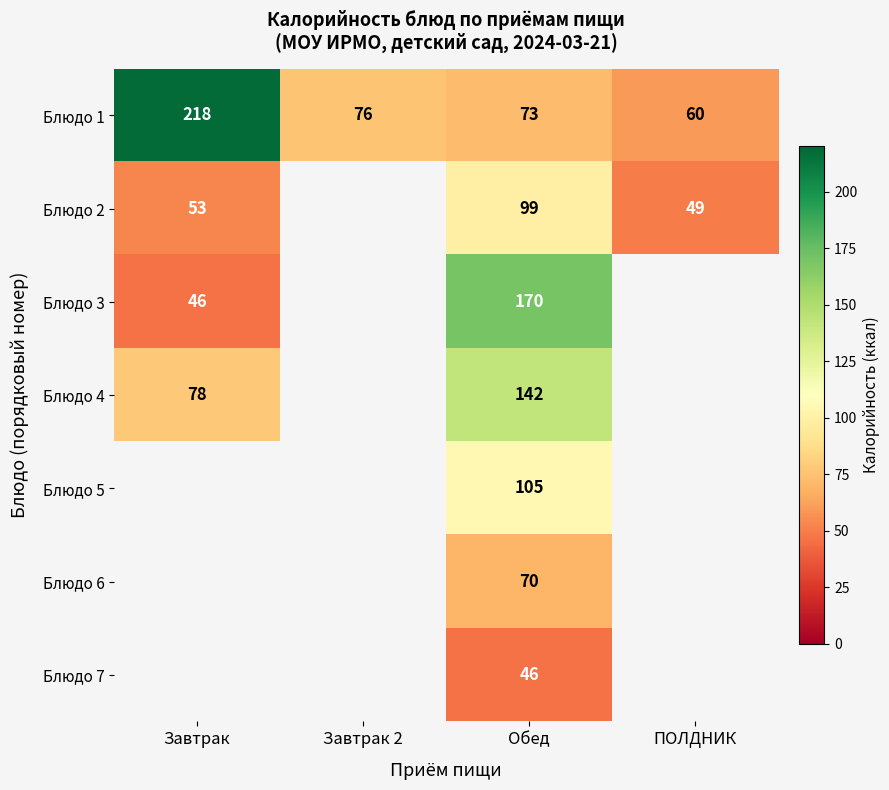

The Блюдо 1 series shows 100.8 at Обед. True or false?

False